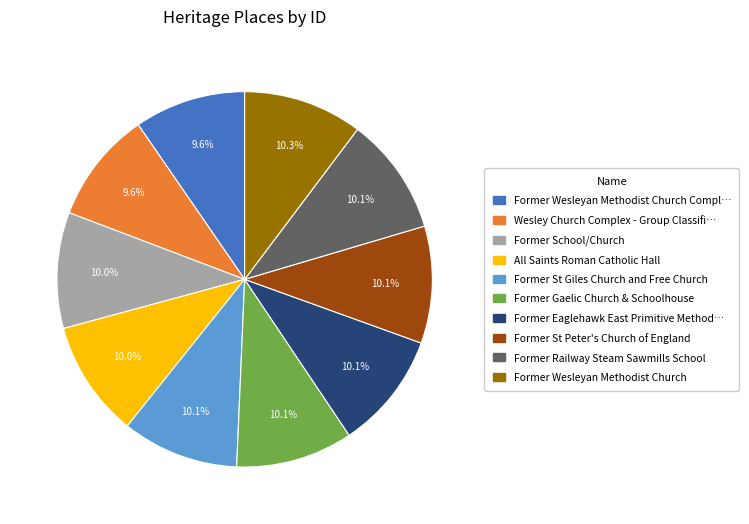

Is there any slice that represents more than half of the pie?

No